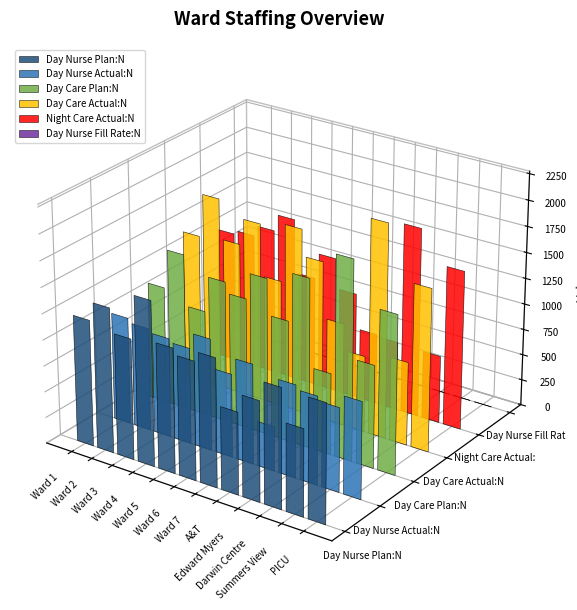

What value does the Day Care Actual:N series have at PICU?

1571.1